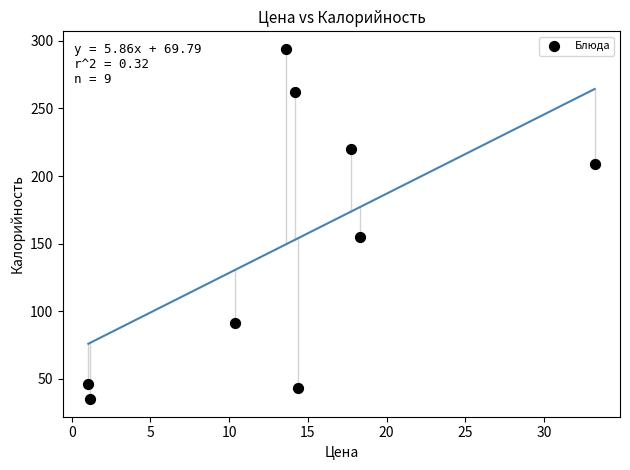

What Y value in the scatter plot is closest to 164?

155